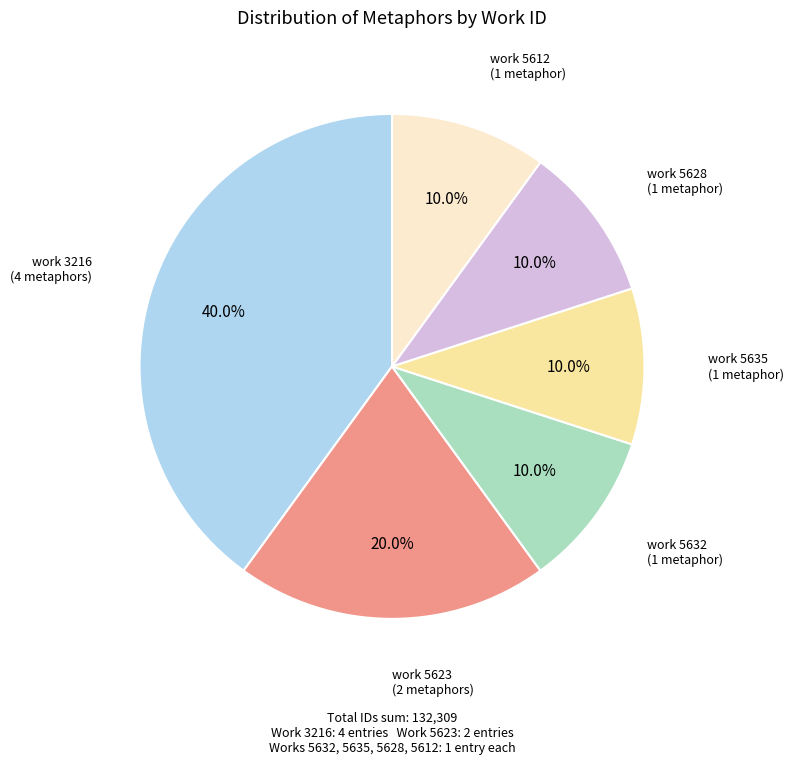

Is there any slice that represents more than half of the pie?

No